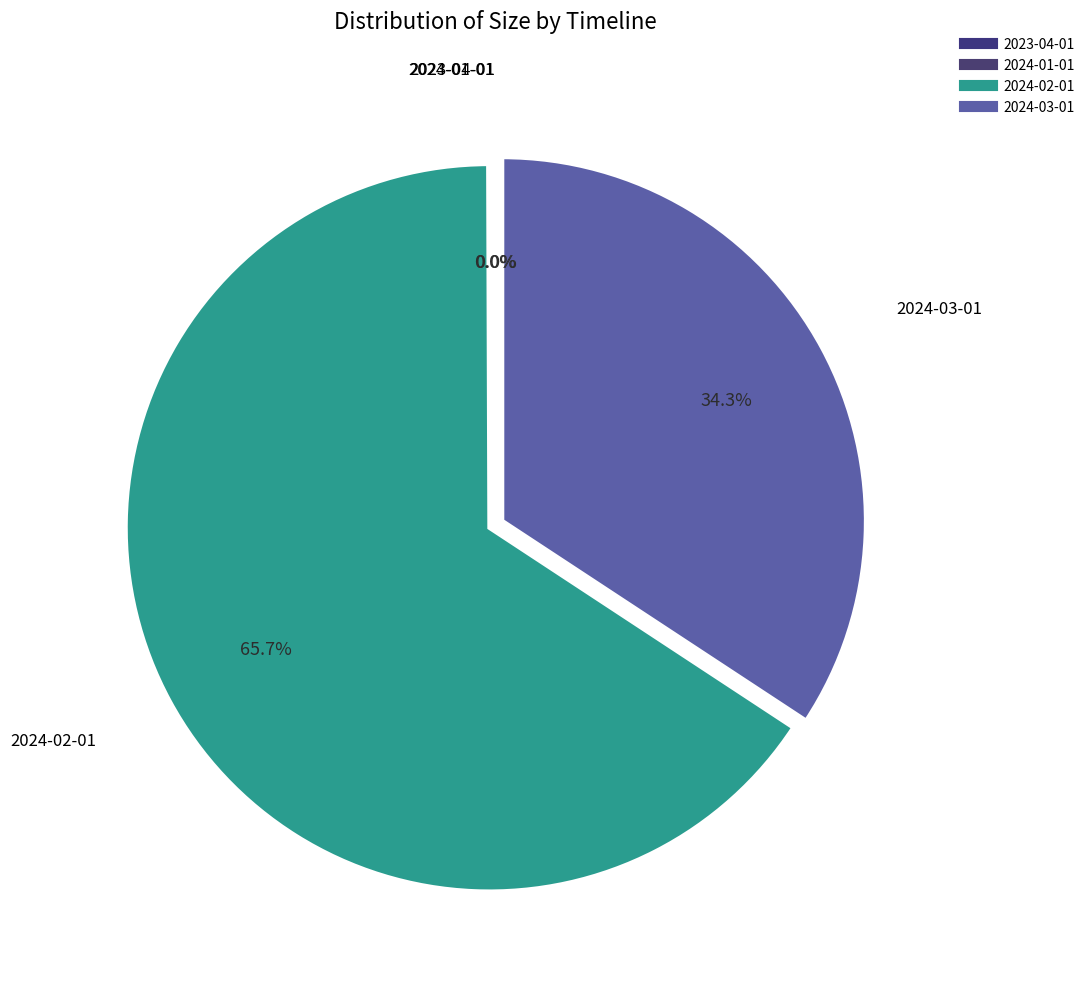

Is there a majority slice in this chart?

Yes